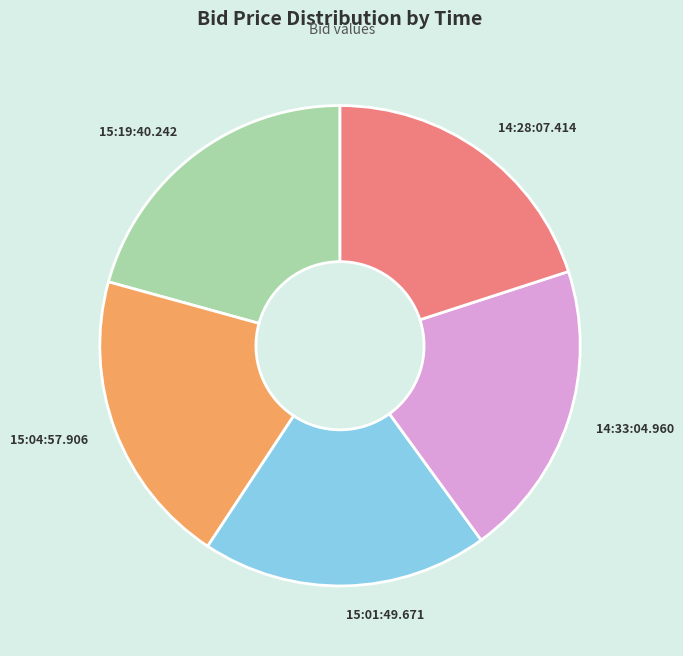

Is there a majority slice in this chart?

No